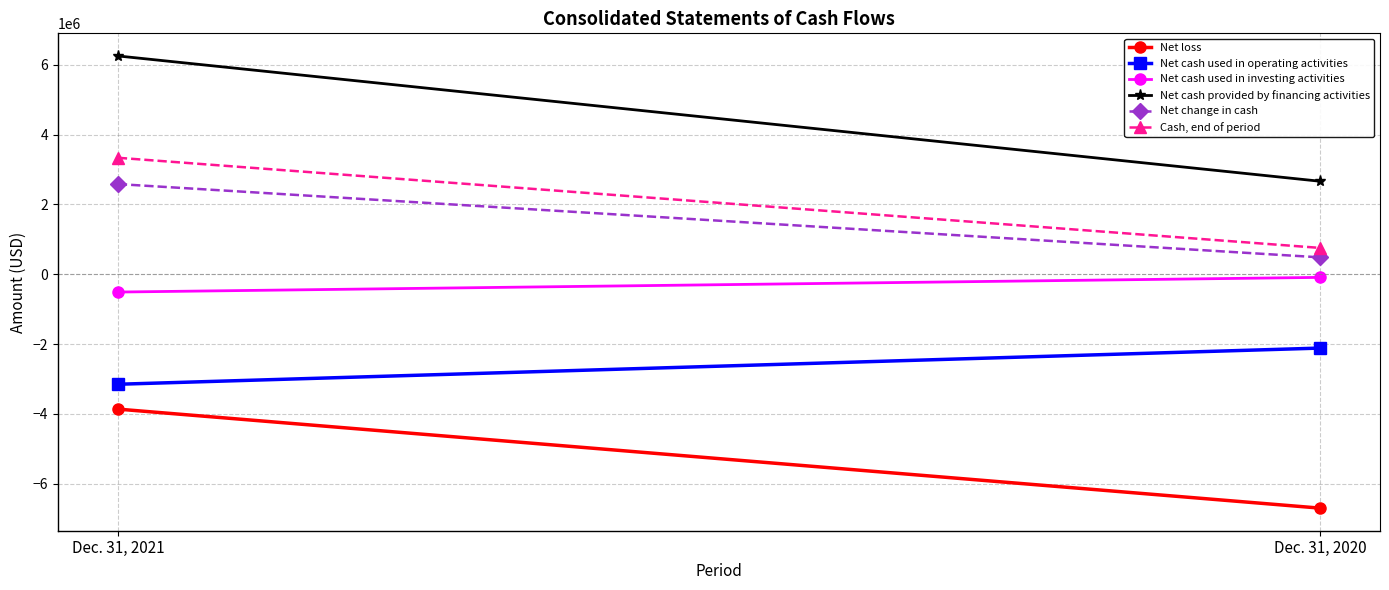

How many distinct data groups are displayed?

6